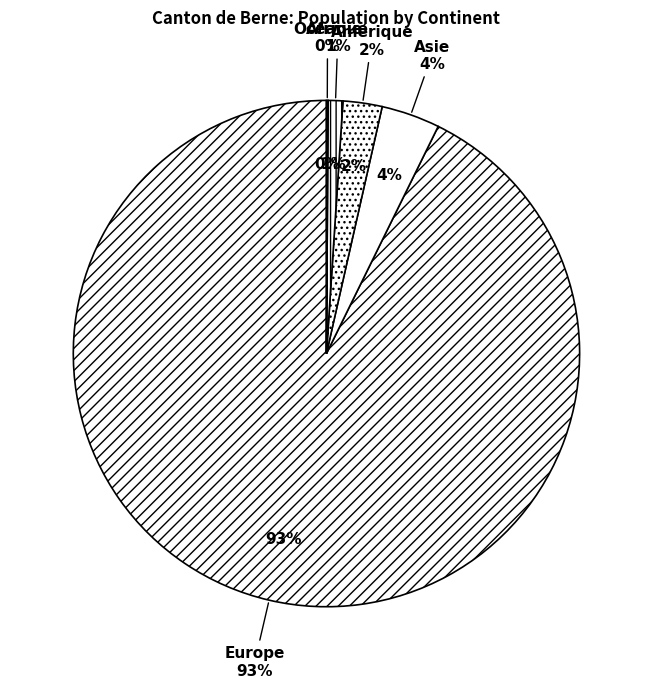

What portion of the pie excludes Amérique?

97.5%